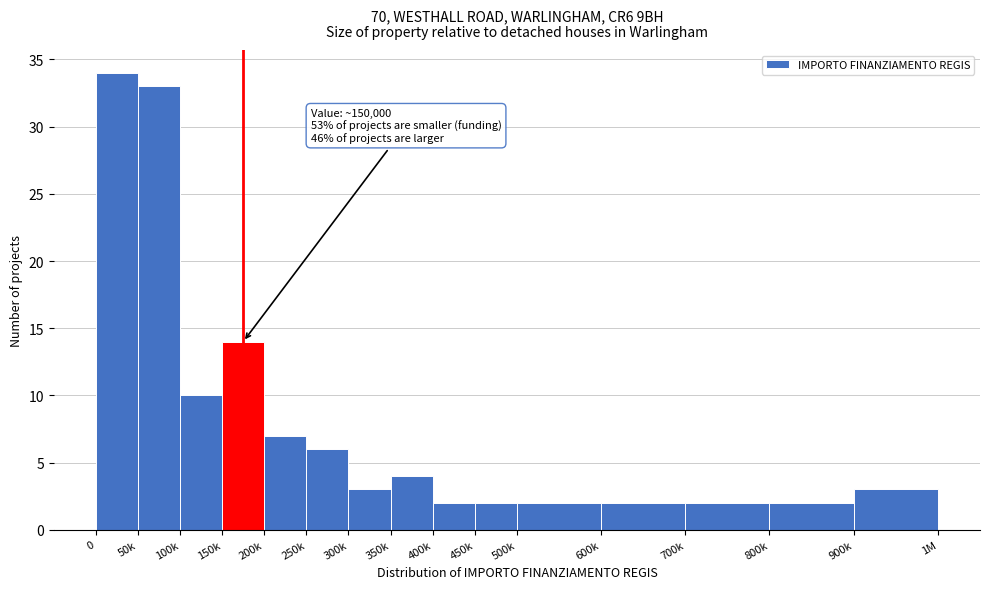

Reading right to left, transcribe all the data shown in this chart.

3	2	2	2	2	2	2	4	3	6	7	14	10	33	34